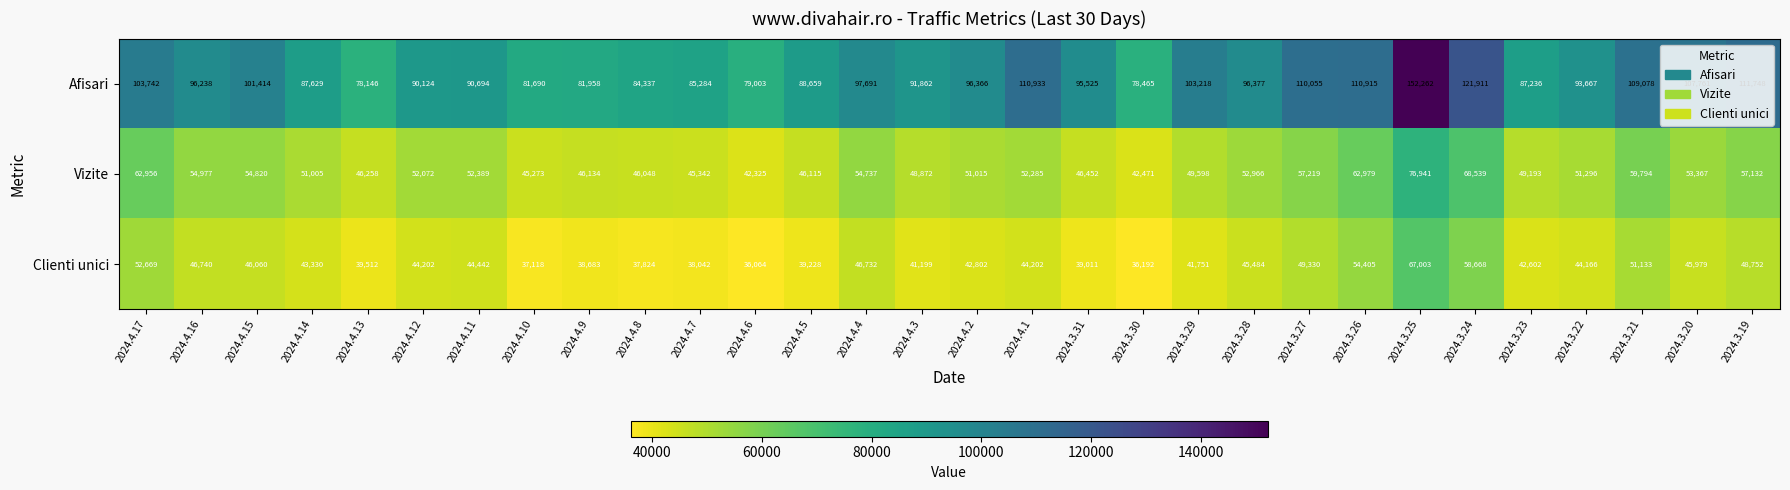

Is it true that Clienti unici equals 65793 at 2024.4.9?

False